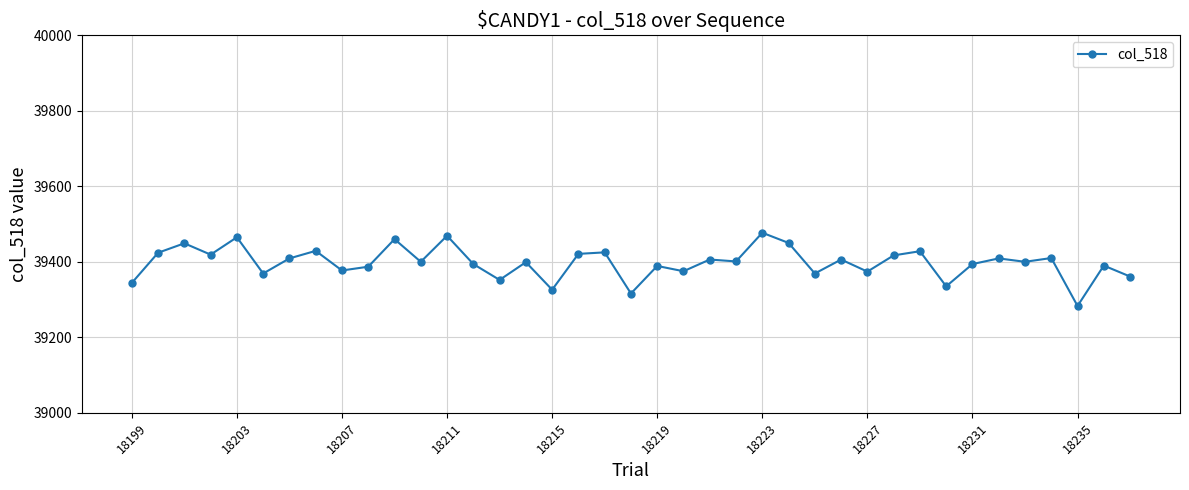

What is the greatest value displayed?

39477